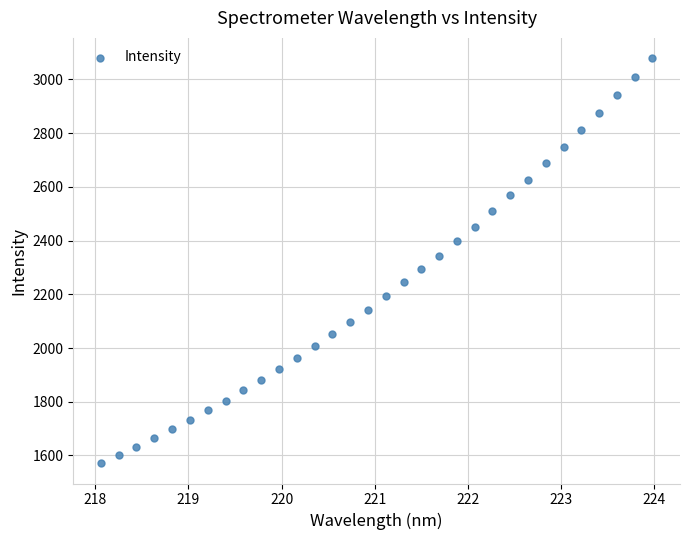

What is the range of X values (max minus min)?

5.9